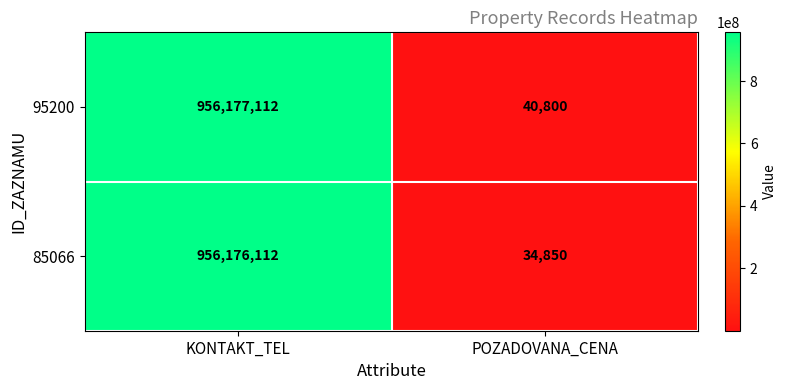

List the series in order of their peak value, highest first.

95200, 85066